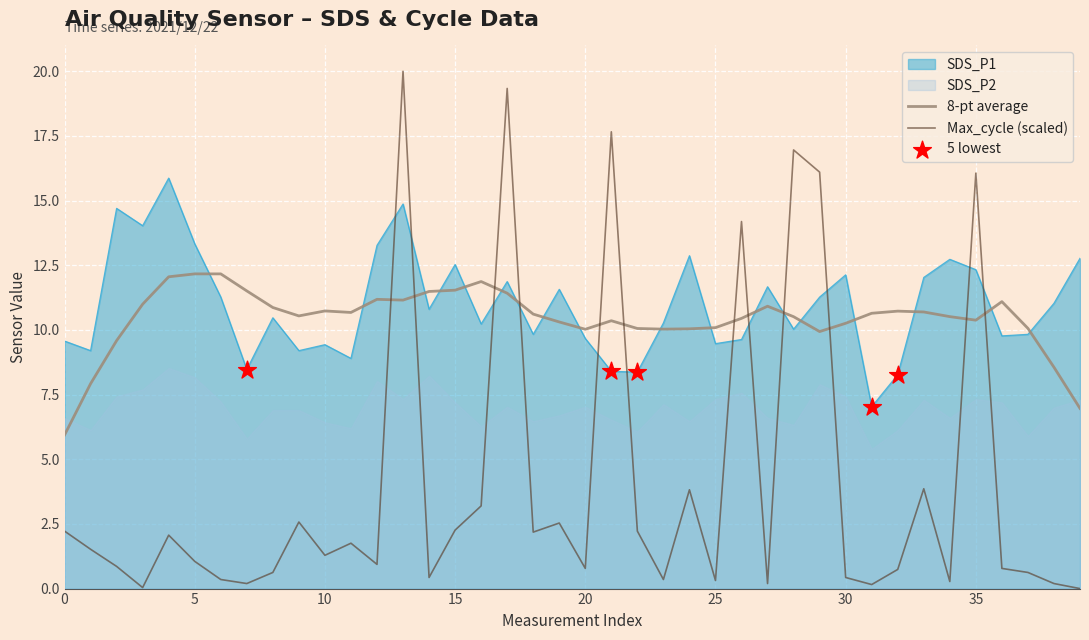

Is the value of Max_cycle at 5 greater than the value of SDS_P1 at 33?

No